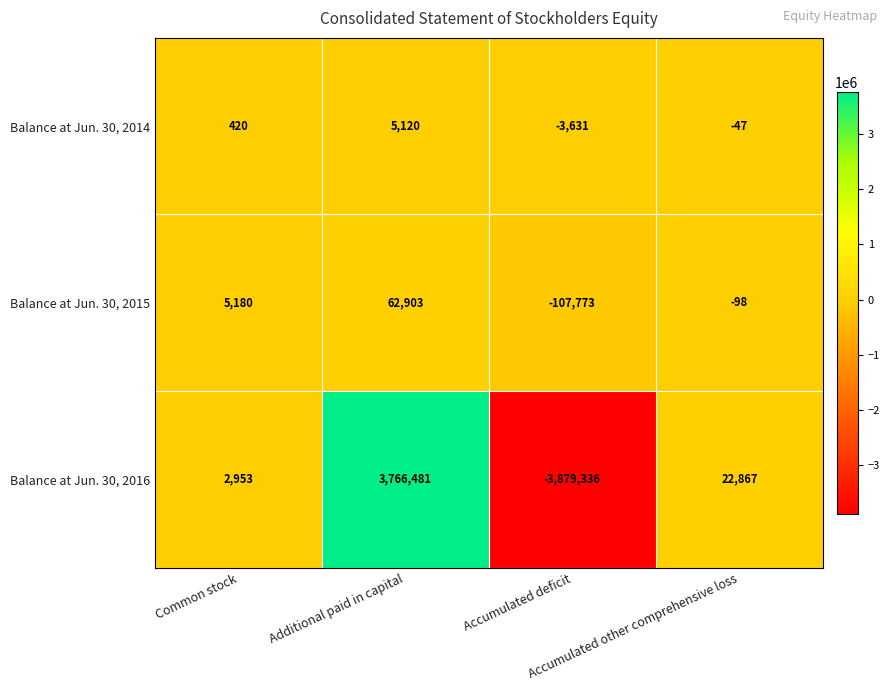

Rank the series by their maximum value, from highest to lowest.

Balance at Jun. 30, 2016, Balance at Jun. 30, 2015, Balance at Jun. 30, 2014